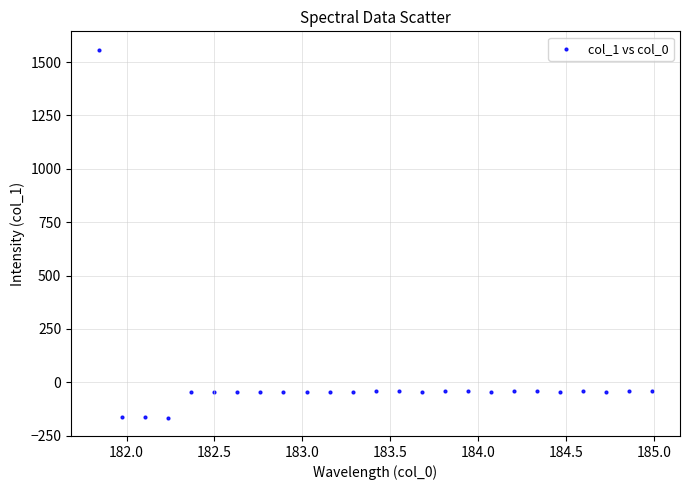

What is the range of Y values (max minus min)?

1723.1